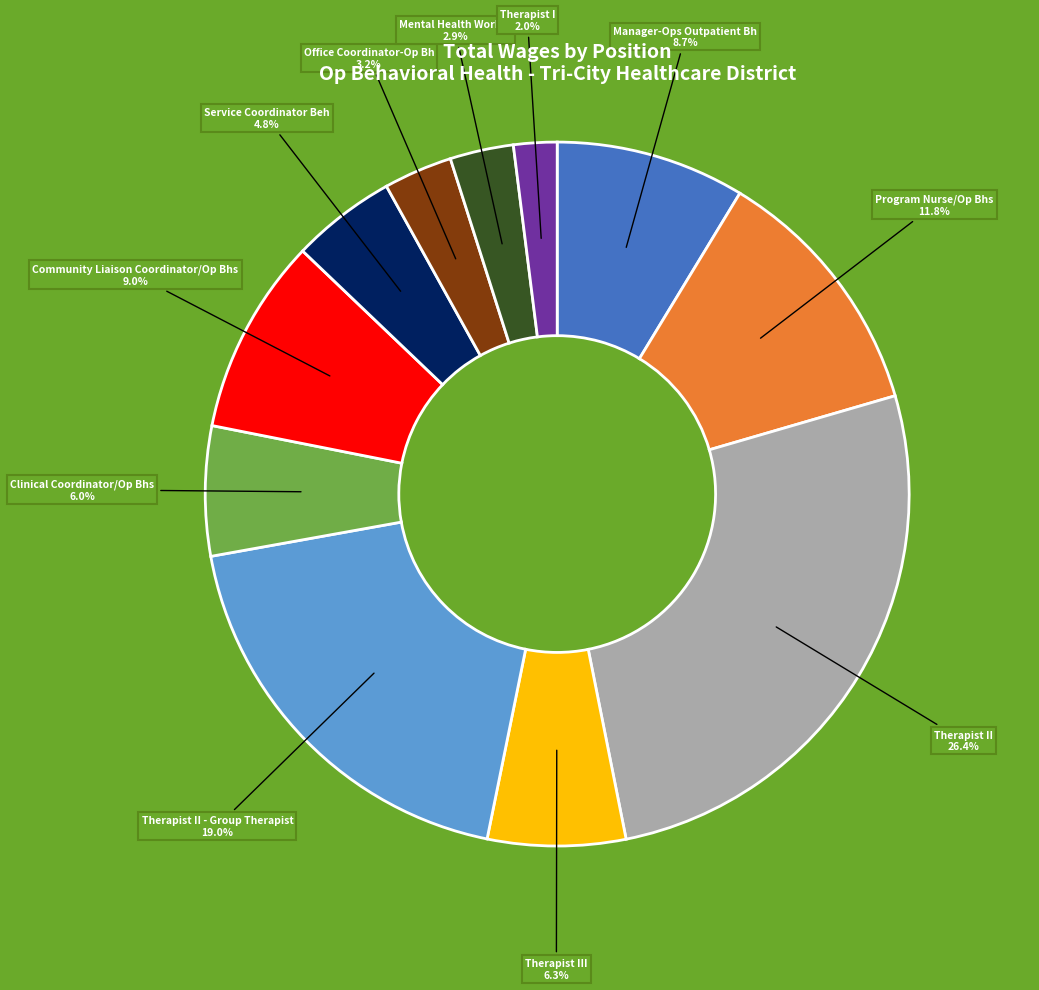

What is the smallest slice in the pie chart?

Therapist I